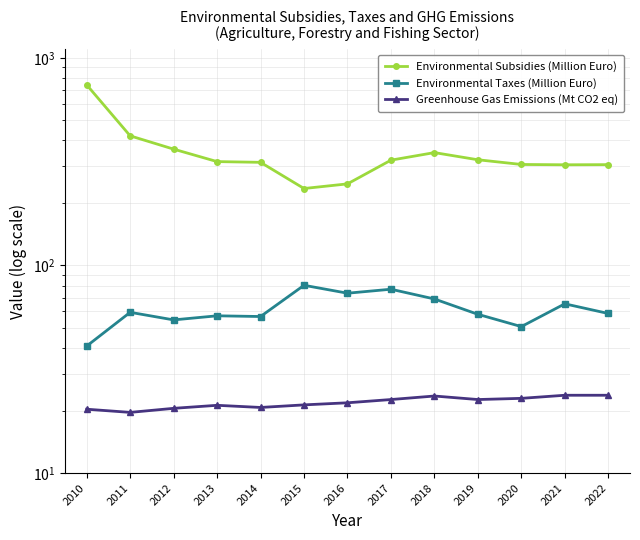

Which has a higher value, 2020 or 2011?

2011